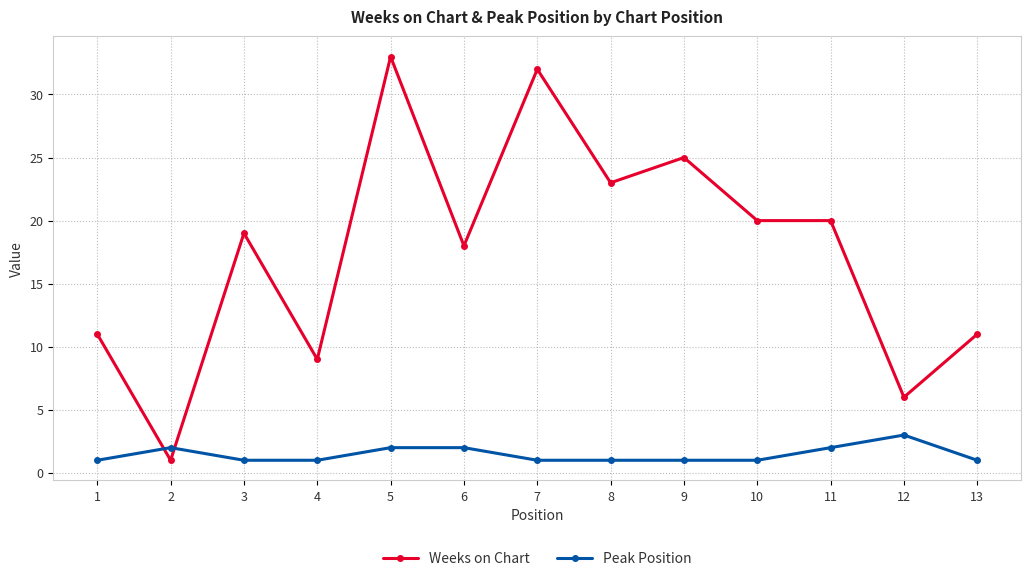

Rank the series at 7 from highest to lowest value.

Weeks on Chart, Peak Position